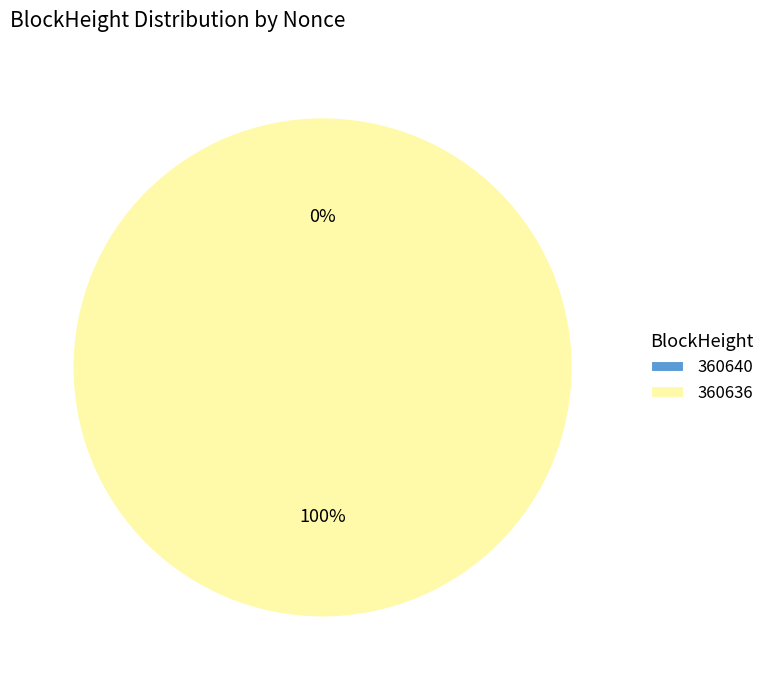

Does 360636 account for over 50% of the chart?

Yes